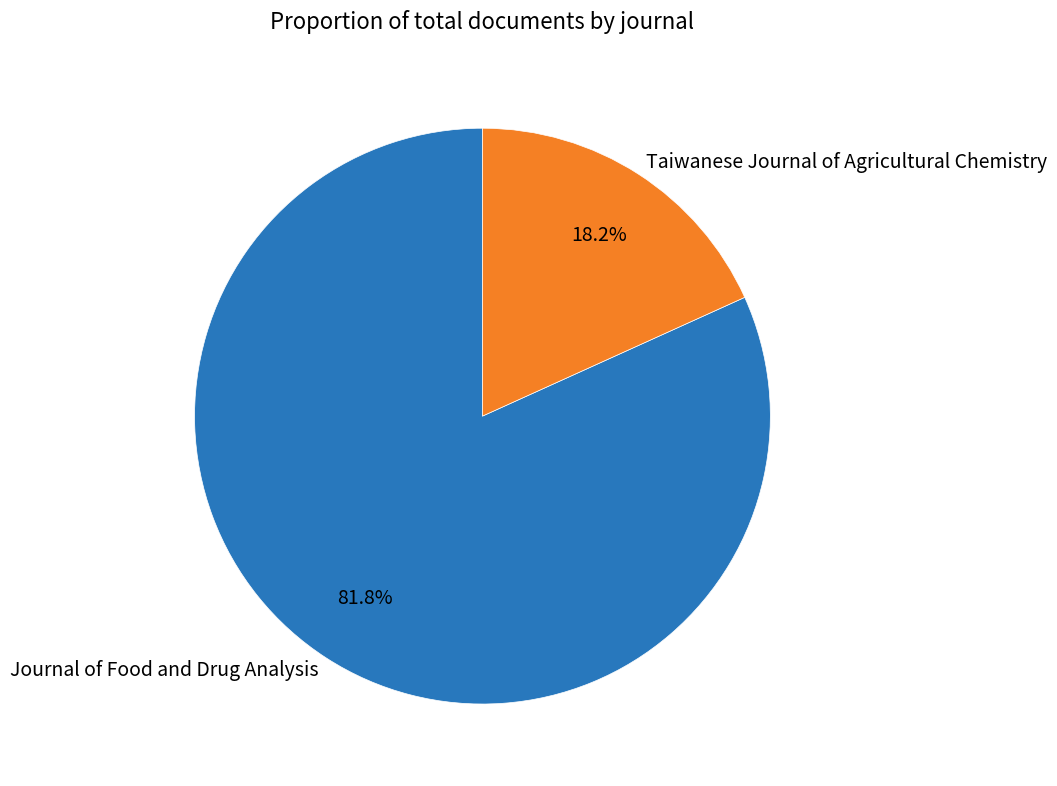

Approximately how many times larger is the value at Journal of Food and Drug Analysis compared to Taiwanese Journal of Agricultural Chemistry?

4.5